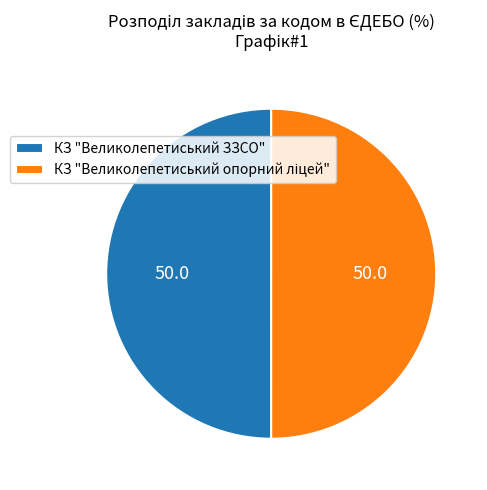

How many segments does this pie chart have?

2